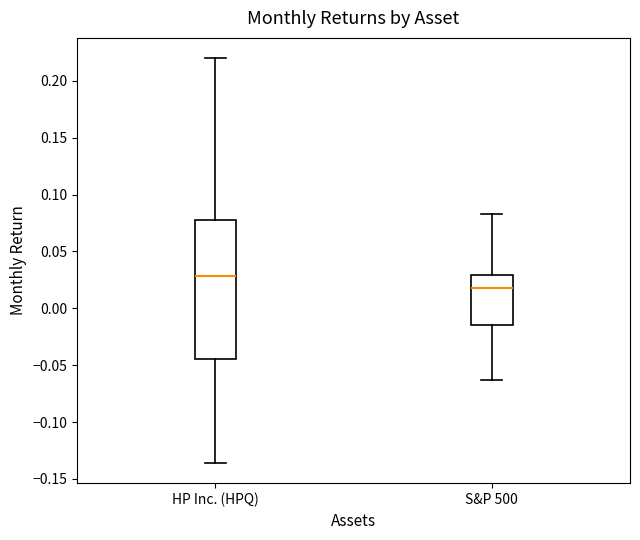

Comparing the boxes themselves (not the whiskers), which one is the tallest?

HP Inc. (HPQ)